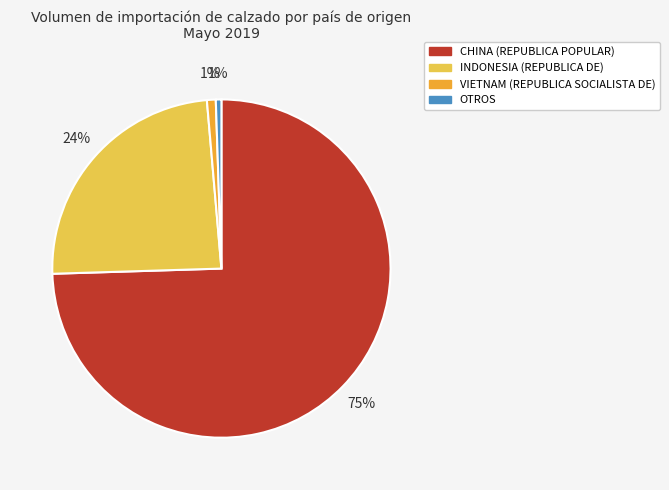

To the nearest percent, what is the difference between the CHINA (REPUBLICA POPULAR) and INDONESIA (REPUBLICA DE) slice percentages?

50%